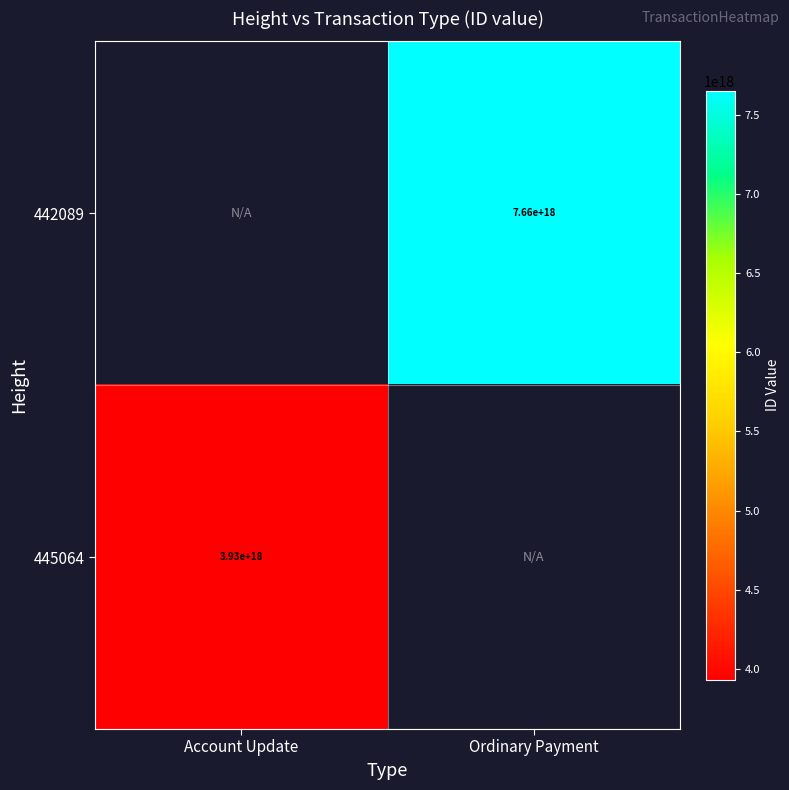

The value of 445064 at Account Update is 3930000000000000000. True or false?

True